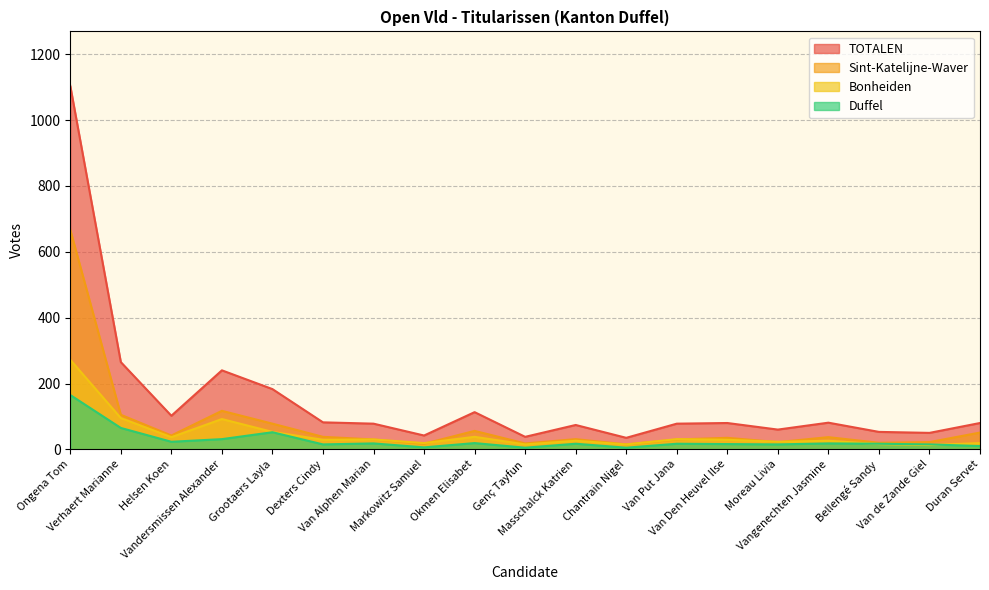

The value of TOTALEN at Moreau Livia is 60. True or false?

True